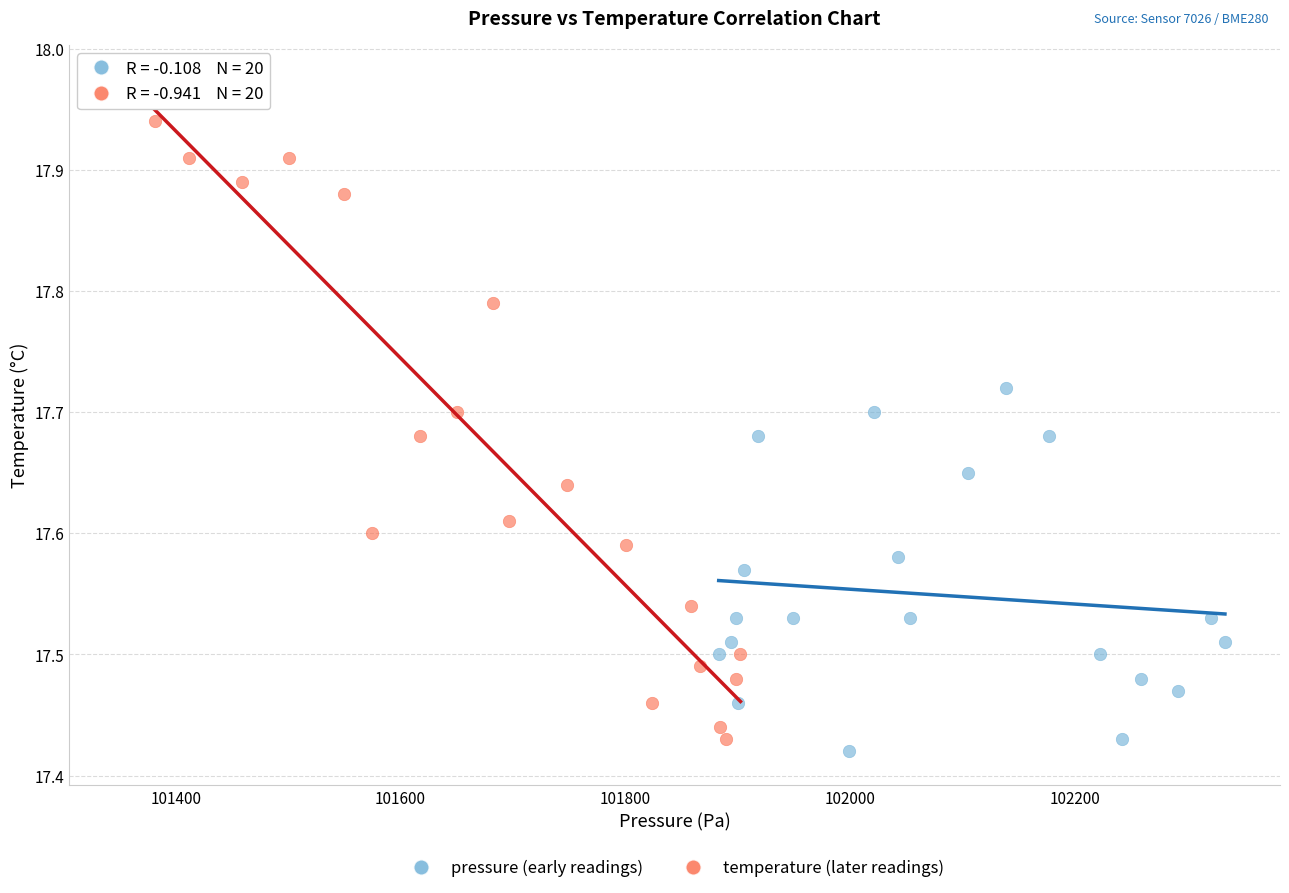

What are all the series names shown in the legend?

pressure (early readings), temperature (later readings)